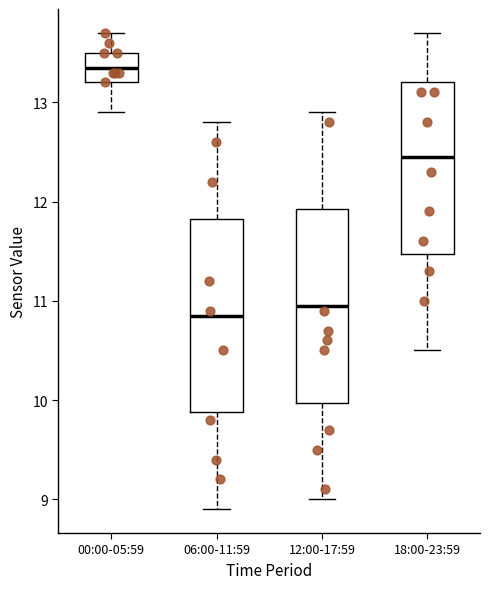

Where is the lower edge of the box for 12:00-17:59 on the y-axis? The values are not printed on the chart, so give them approximately, as read against the axis.

10.0